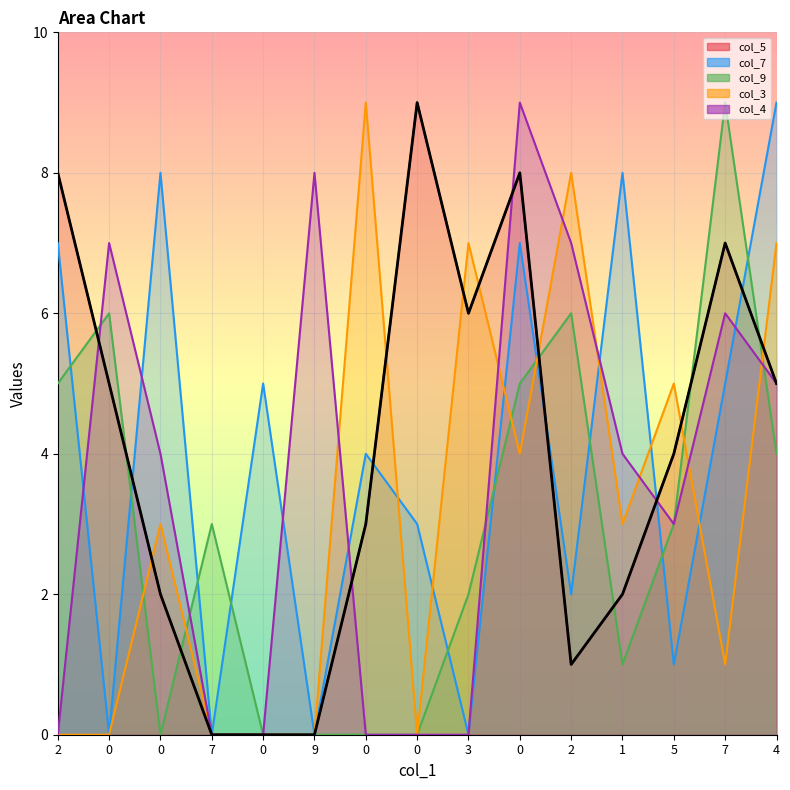

What is the difference between the highest and lowest values at 9?

8